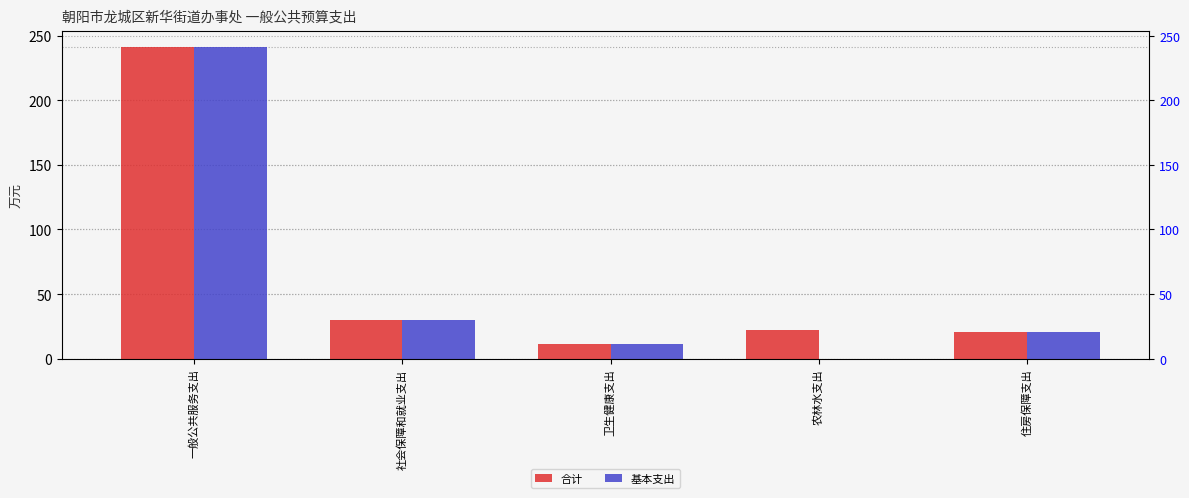

At how many categories does at least one series exceed 215?

1